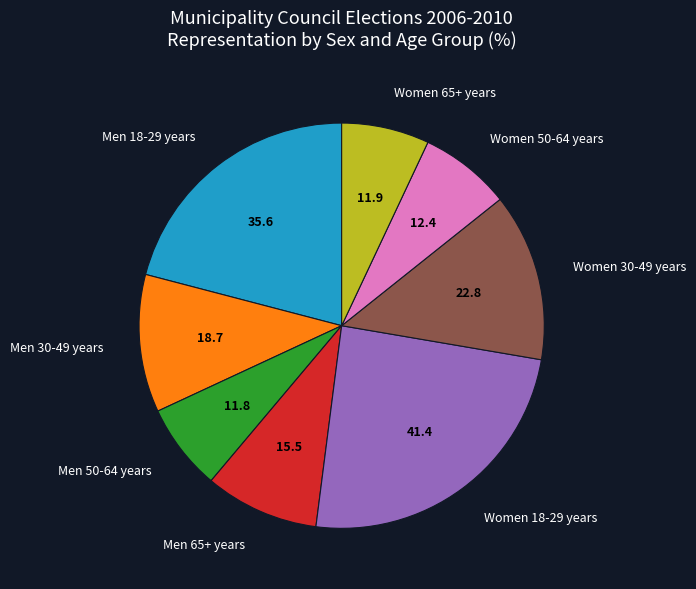

Is there a majority slice in this chart?

No